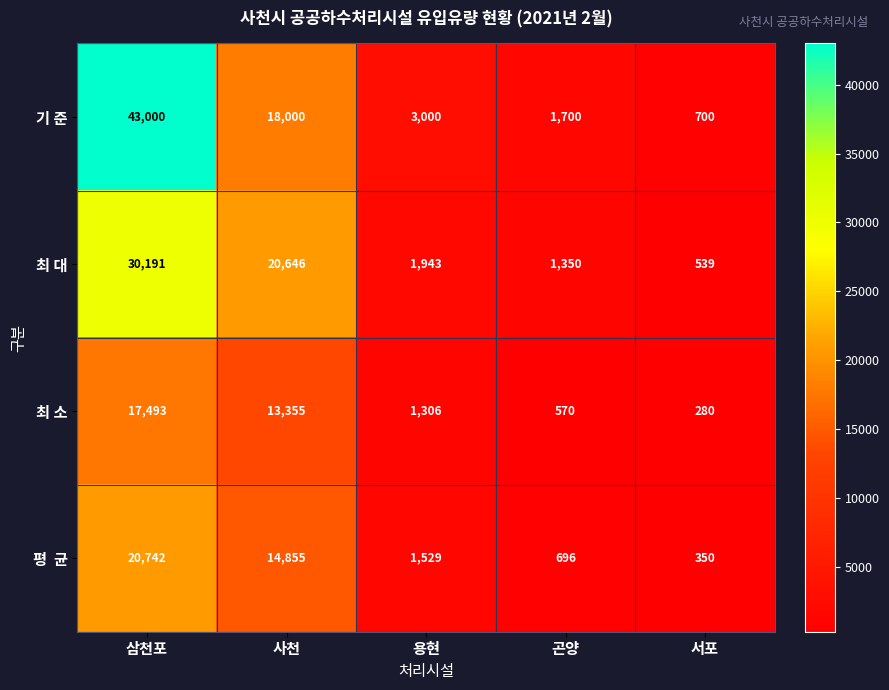

What is the difference between the 기 준 values at 삼천포 and 서포?

42300